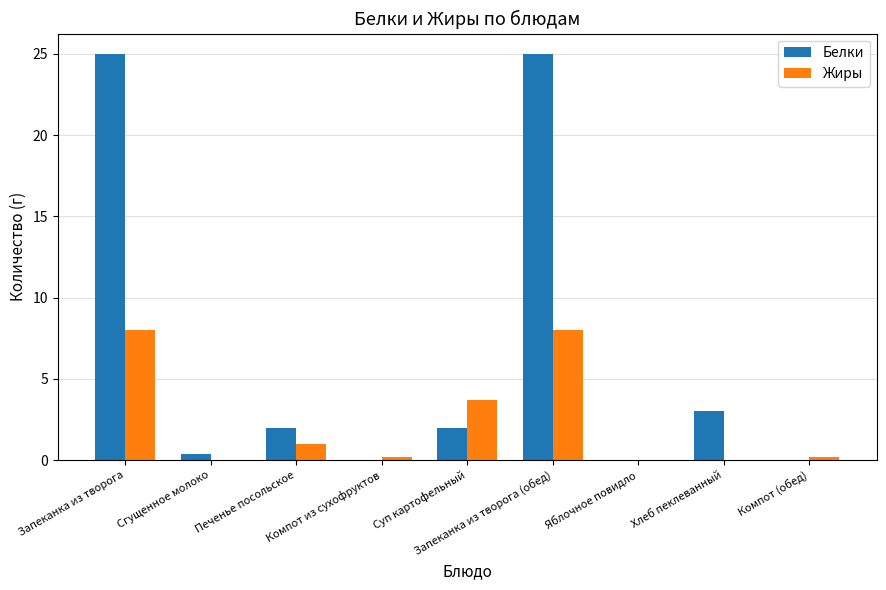

Reading left to right, transcribe all the data shown in this chart.

Белки: 25.0	0.4	2.0	0.0	2.0	25.0	0.0	3.0	0.0
Жиры: 8.0	0.0	1.0	0.2	3.7	8.0	0.0	0.0	0.2